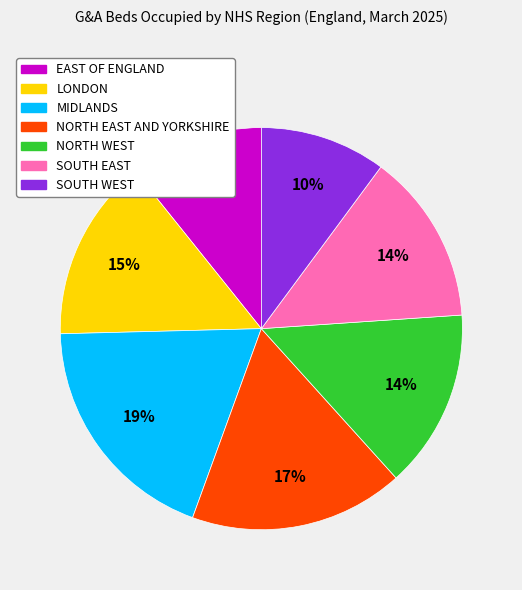

To the nearest percent, what is the difference between the MIDLANDS and SOUTH WEST slice percentages?

9%